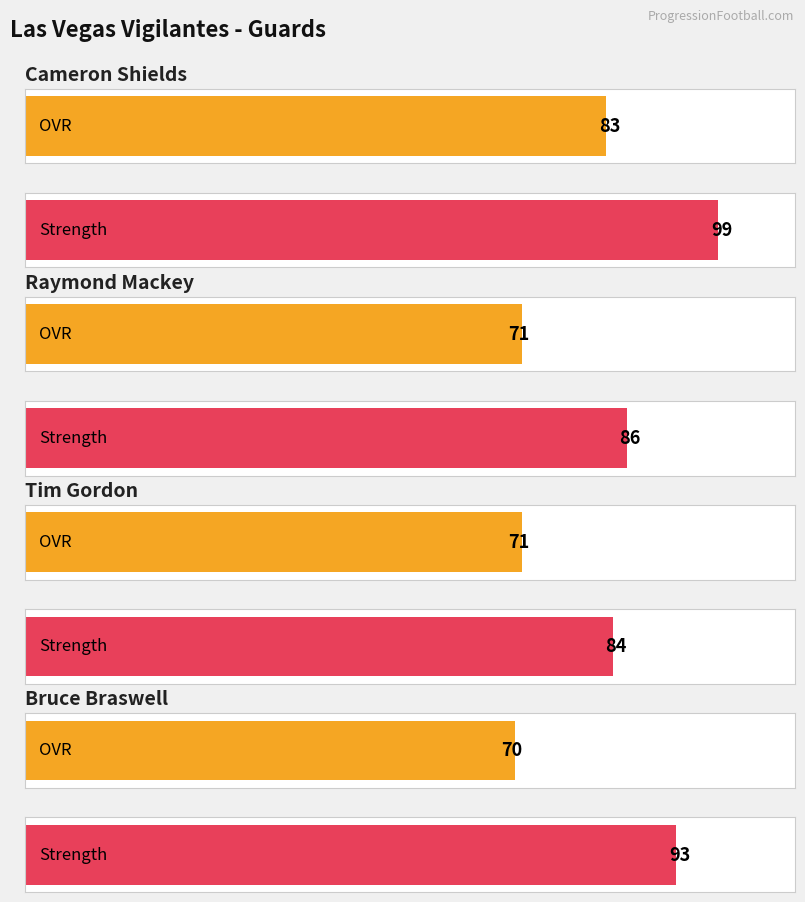

Rank the series at Bruce Braswell from lowest to highest value.

ovr, strength